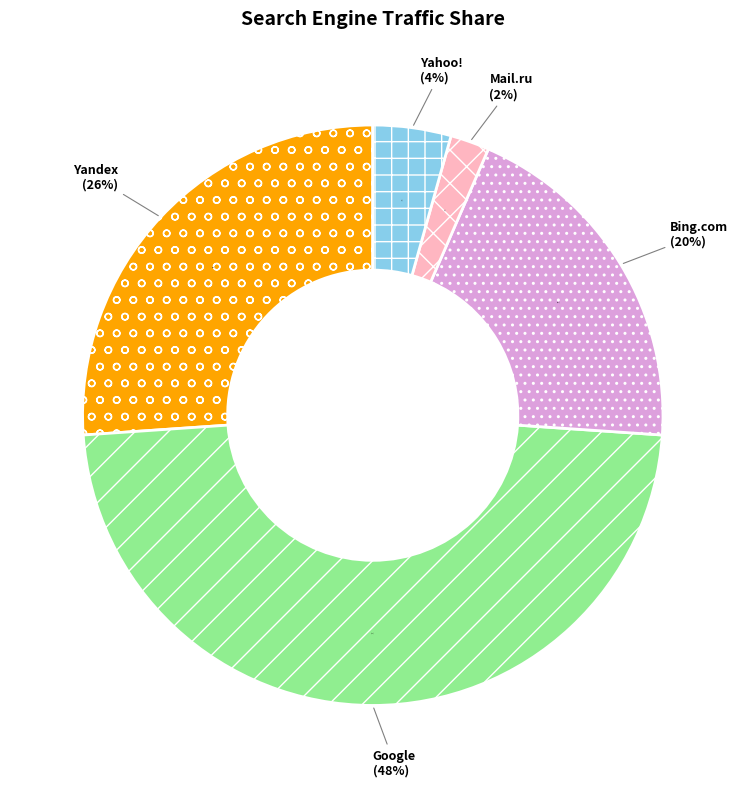

Which slice is the largest?

Google